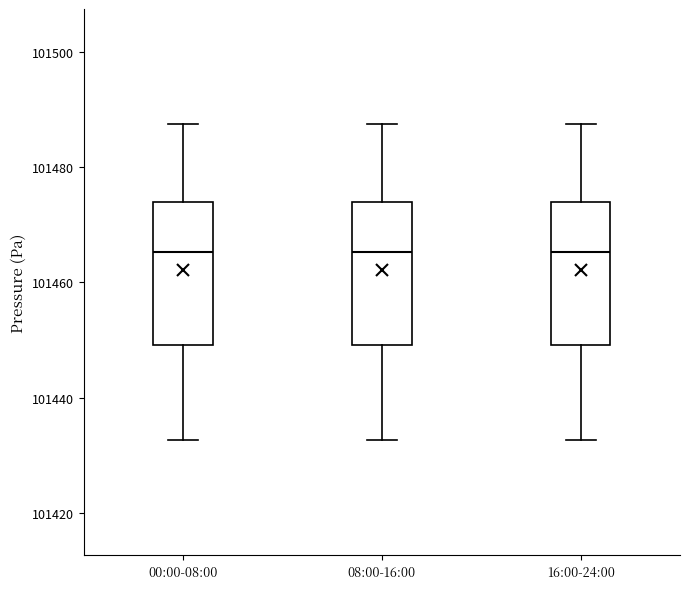

Reading left to right, transcribe this box plot: for each box, give where its median line is, the range the box spans, and where its two whiskers end, as read against the y-axis. The values are not printed on the chart, so give them approximately, as read against the axis.

00:00-08:00: median 101466, box 101450 to 101474, whiskers 101432 to 101488
08:00-16:00: median 101466, box 101450 to 101474, whiskers 101432 to 101488
16:00-24:00: median 101466, box 101450 to 101474, whiskers 101432 to 101488